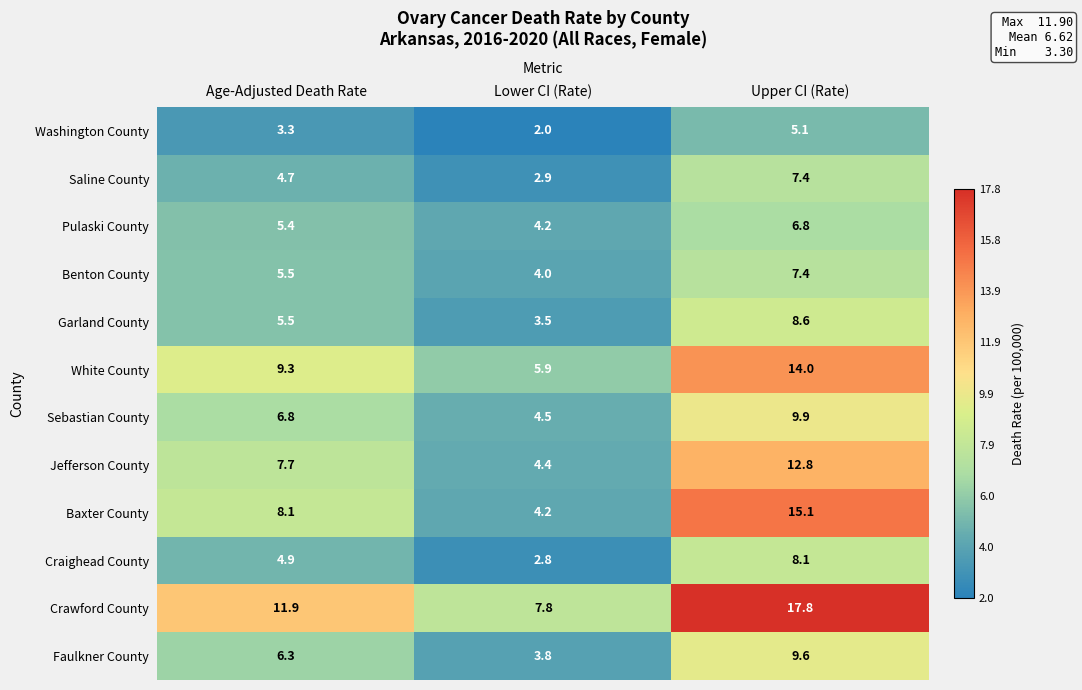

What value does the Crawford County series have at Age-Adjusted Death Rate?

11.9